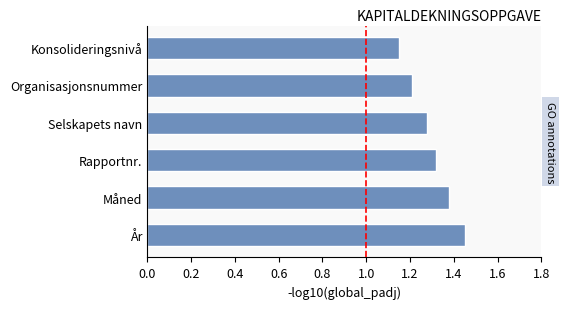

Which category has the lowest value across all series?

Konsolideringsnivå